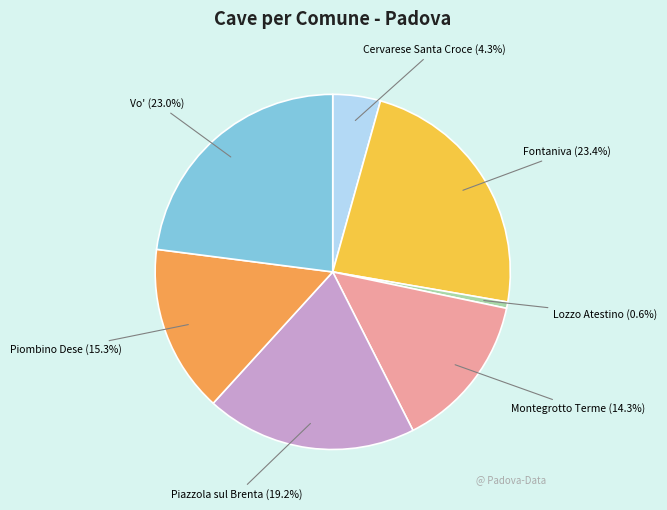

To the nearest percent, what portion does Fontaniva represent?

23%